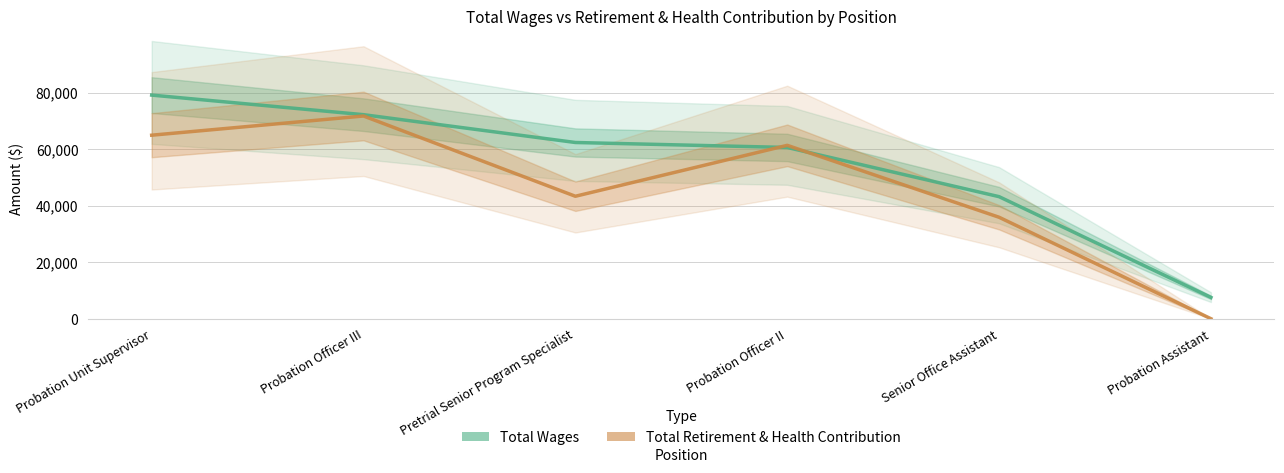

Count the number of data series in this chart.

2